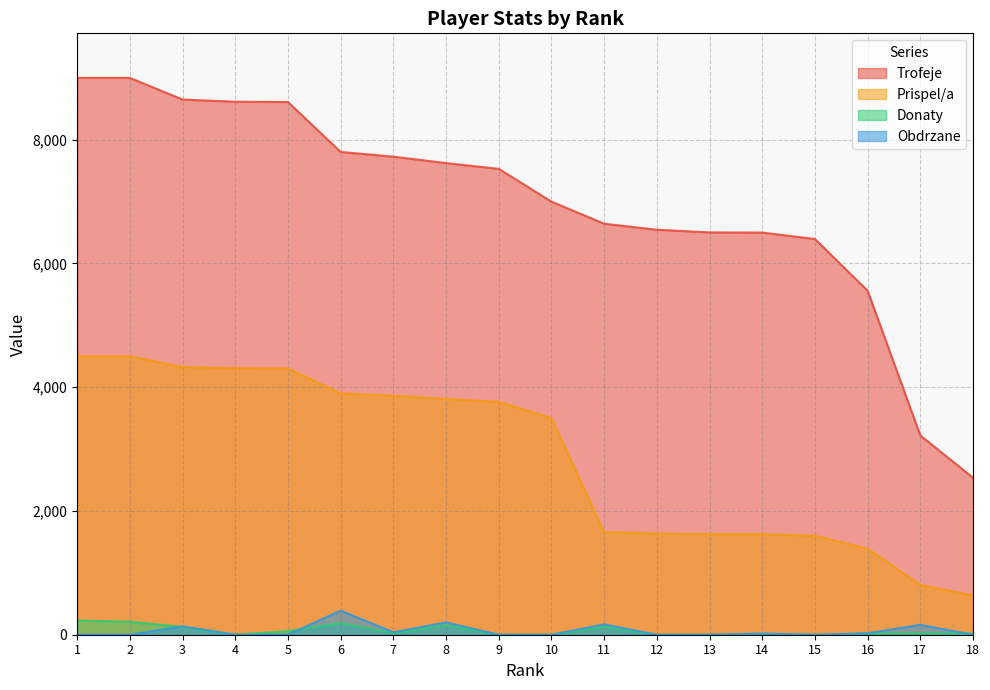

Rank the categories by Prispel/a value from lowest to highest.

18, 17, 16, 15, 13, 14, 12, 11, 10, 9, 8, 7, 6, 5, 4, 3, 1, 2